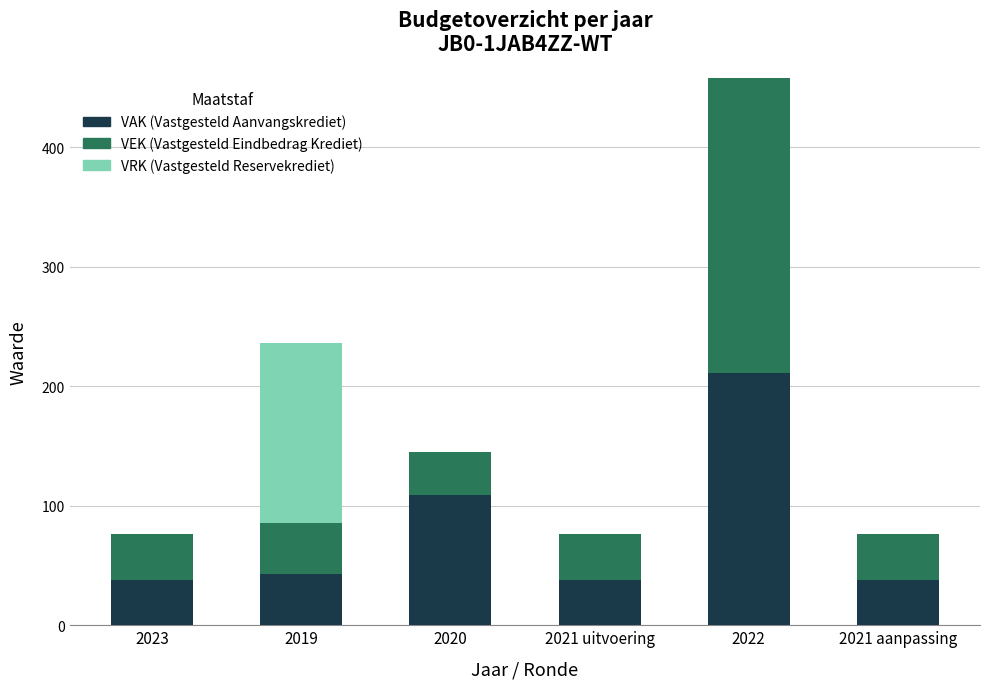

What is the total value across all series at 2019?

236